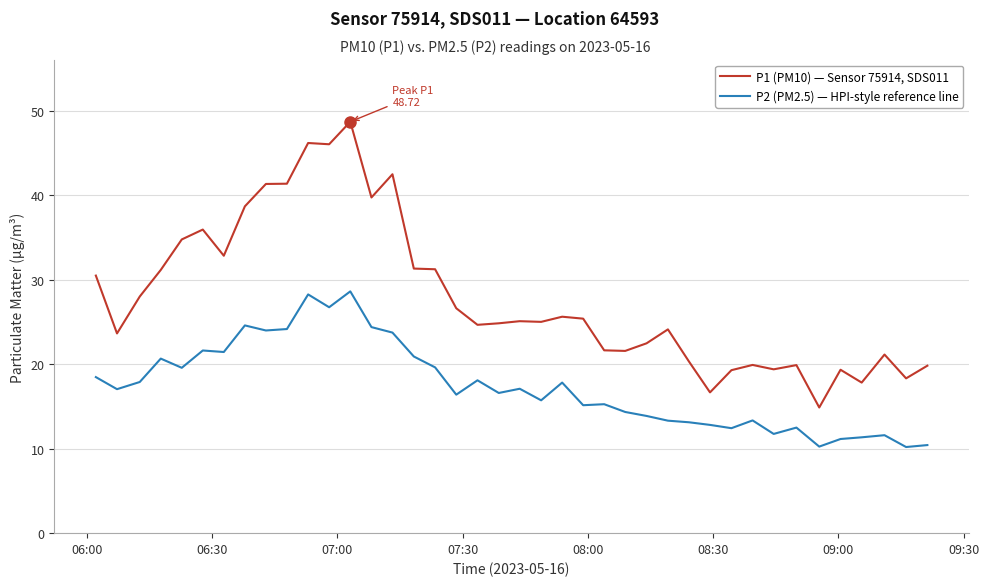

List the series in order of their peak value, highest first.

P1 (PM10) — Sensor 75914, SDS011, P2 (PM2.5) — HPI-style reference line